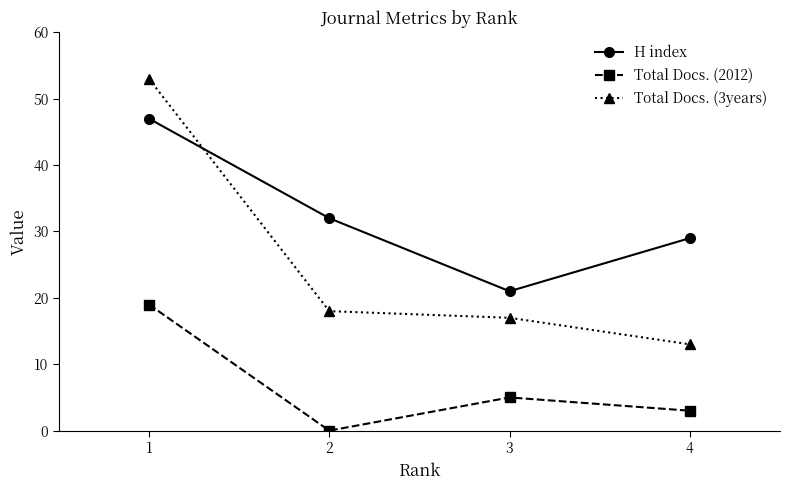

Which series has the largest range (max minus min)?

Total Docs. (3years)